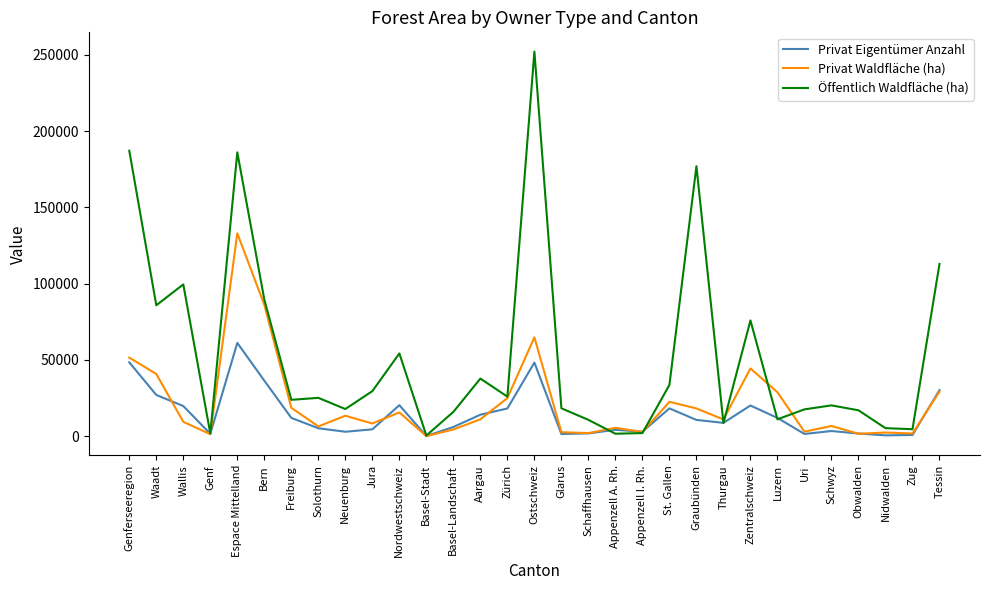

Count the number of categories in the chart.

31